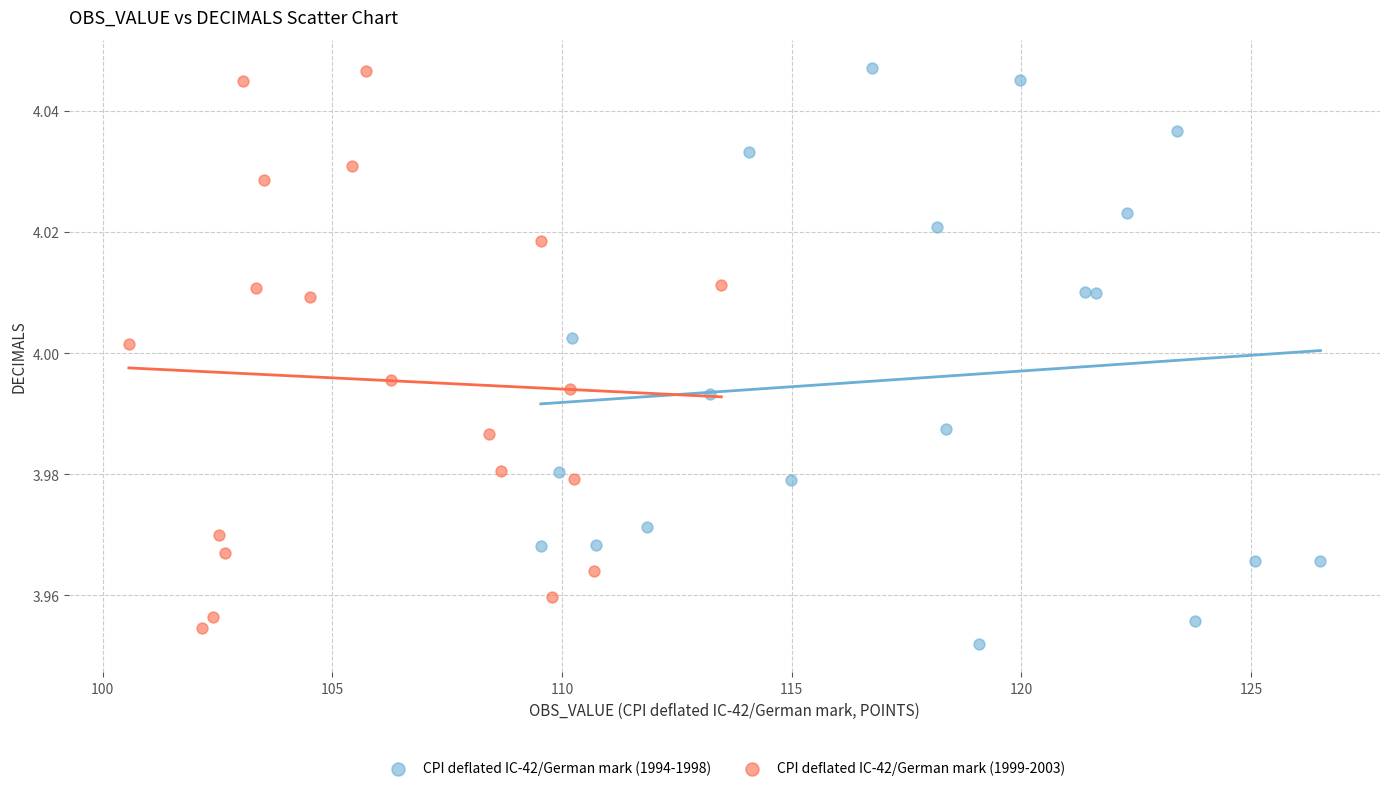

Which series has the widest spread of Y values?

CPI deflated IC-42/German mark (1994-1998)